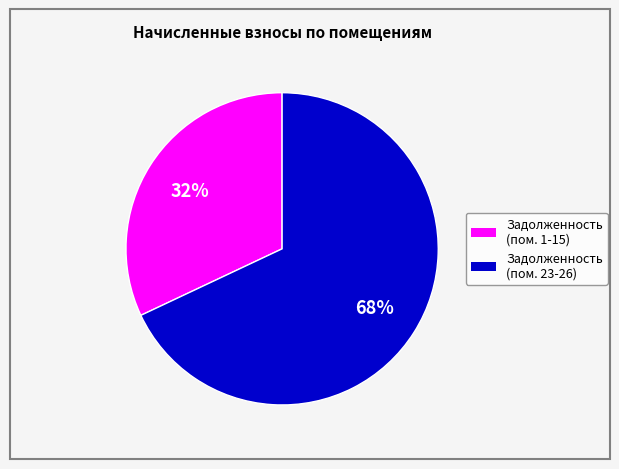

To the nearest percent, what is the average slice percentage?

50%